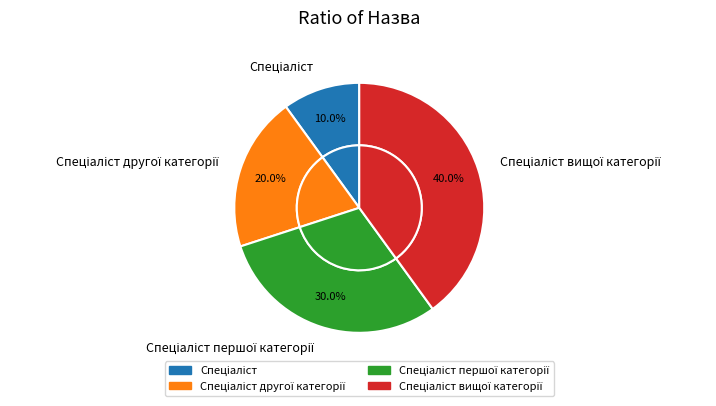

Is there a majority slice in this chart?

No